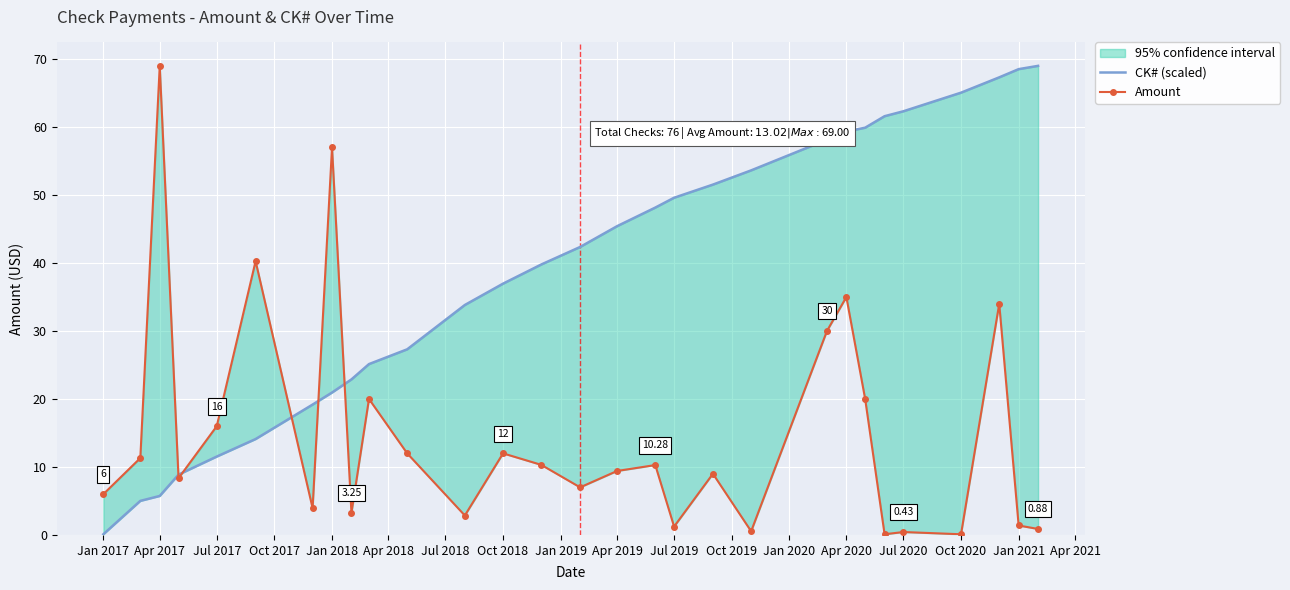

How many values in the CK# (scaled) series are below 42?

14